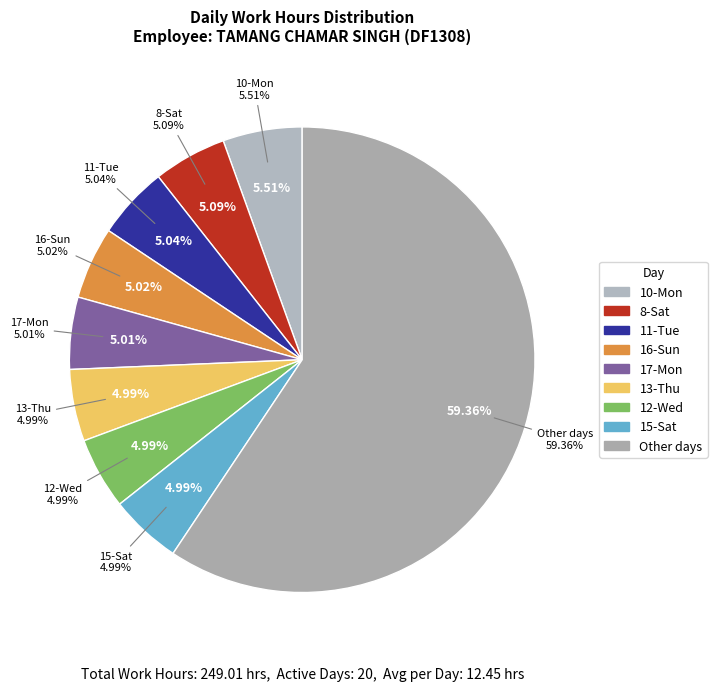

To the nearest percent, what is the combined percentage of 20-Thu and 17-Mon?

10%